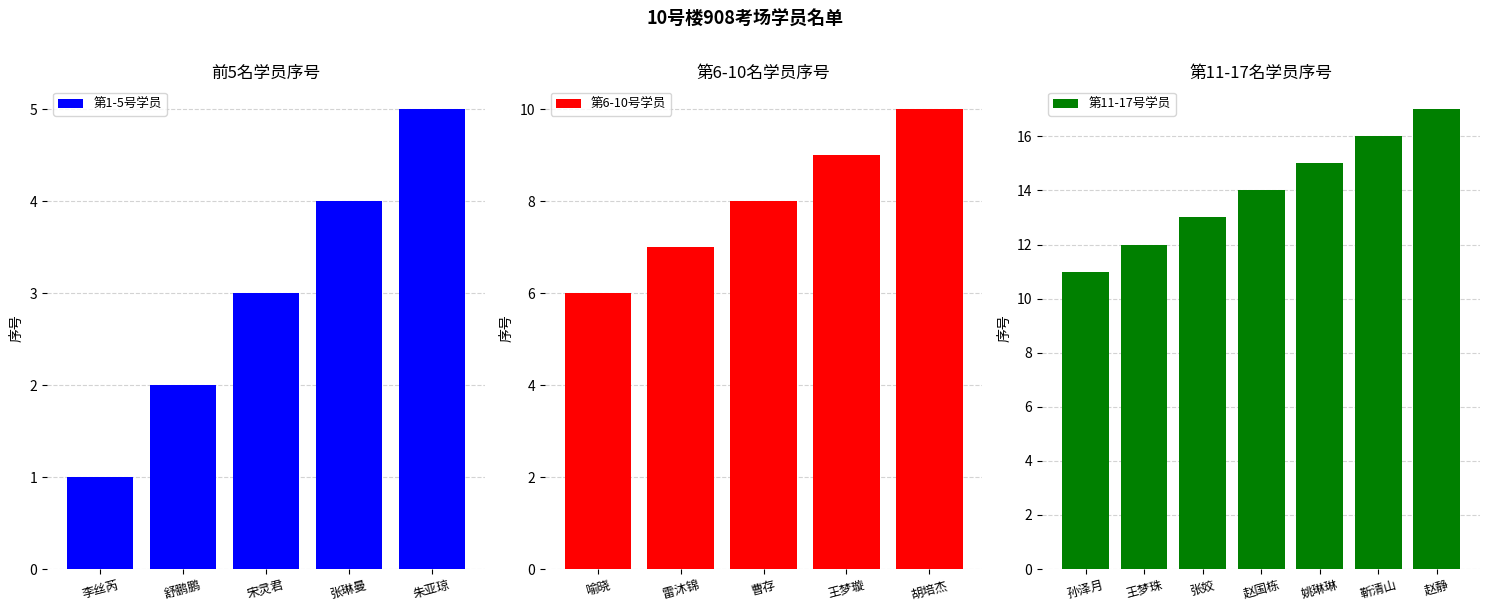

Which series has the widest spread of values?

序号11-17